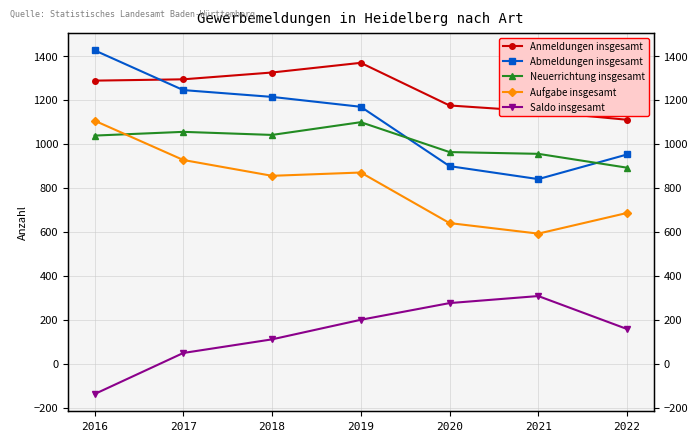

At how many categories does at least one series exceed 32?

7